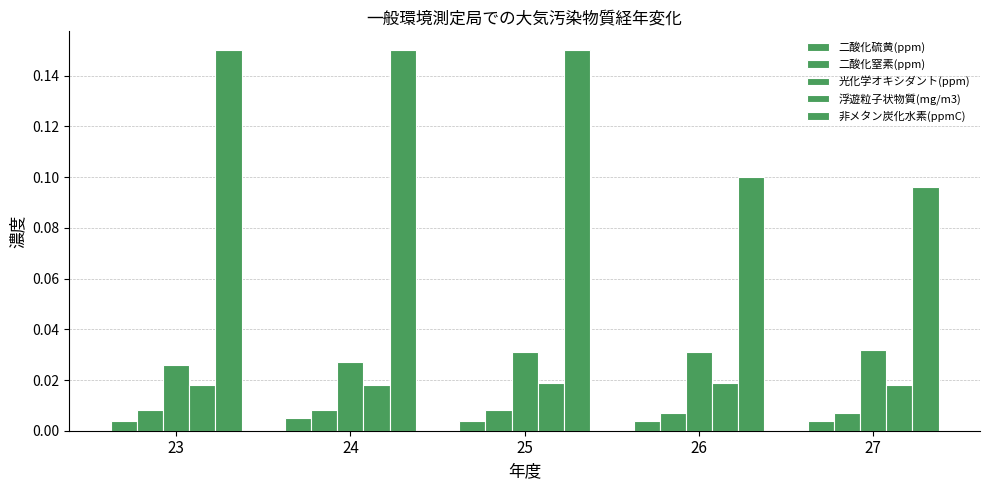

Which series changed the most between 24 and 26?

非メタン炭化水素(ppmC)